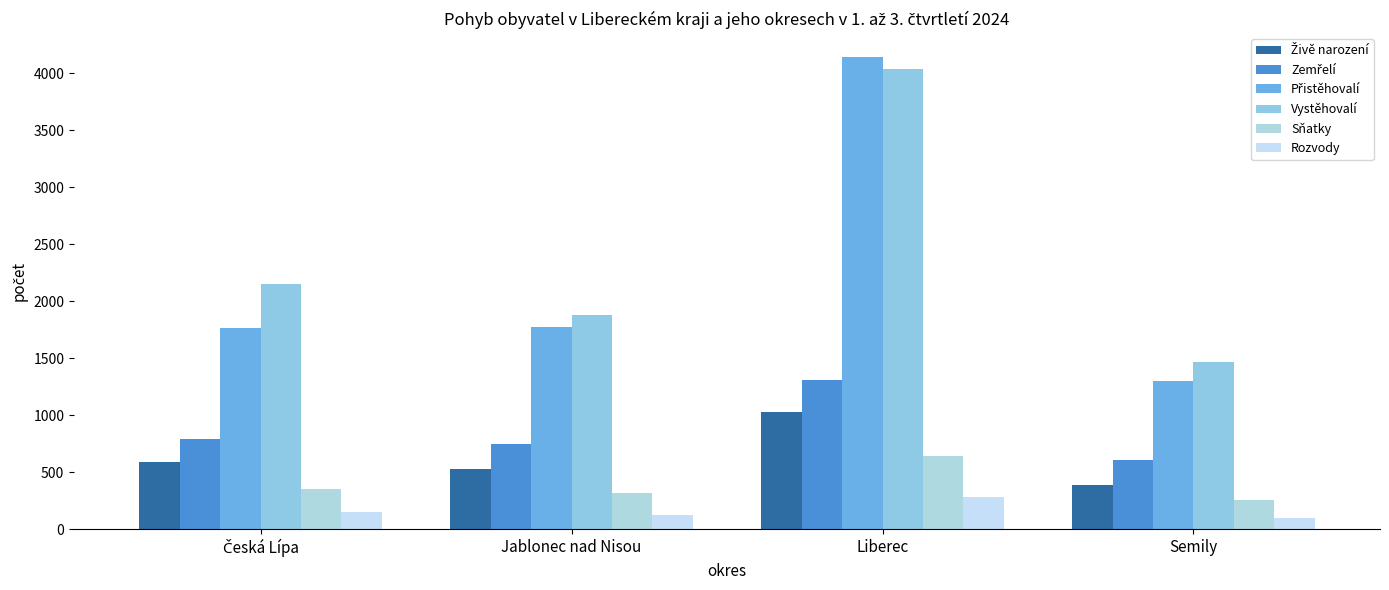

What is the difference between the second highest and minimum values in the Přistěhovalí series?

467